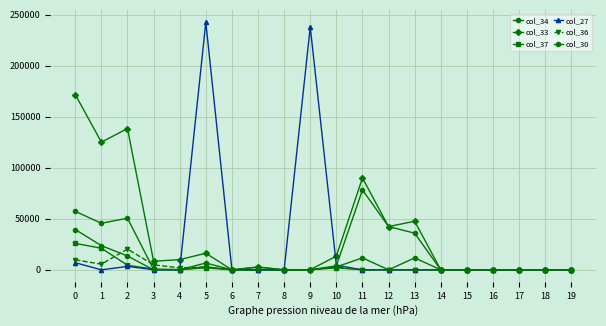

Is this an area chart (filled region under the line)?

No